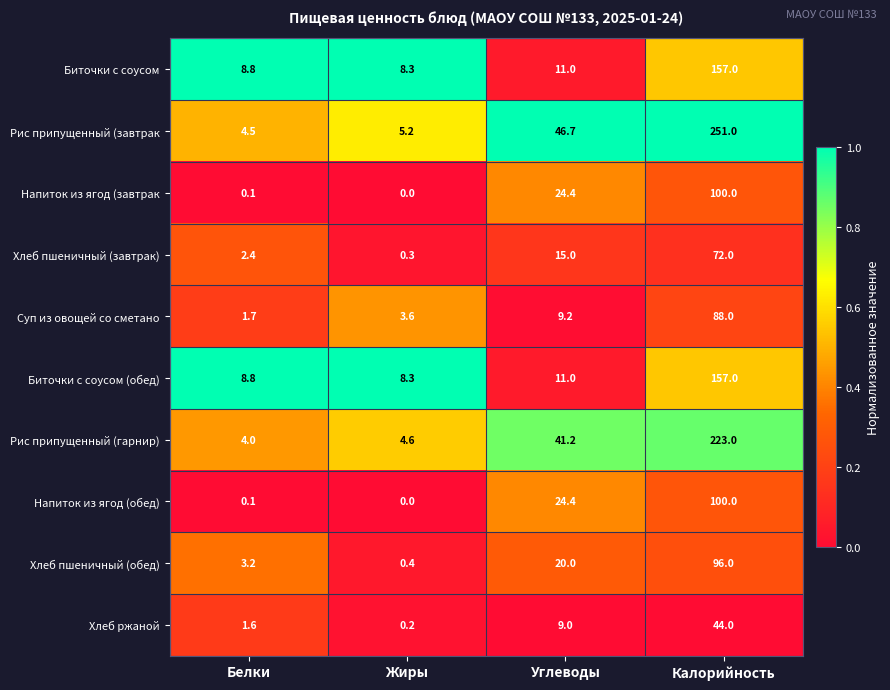

What is the approximate value of Суп из овощей со сметано at Углеводы?

9.2